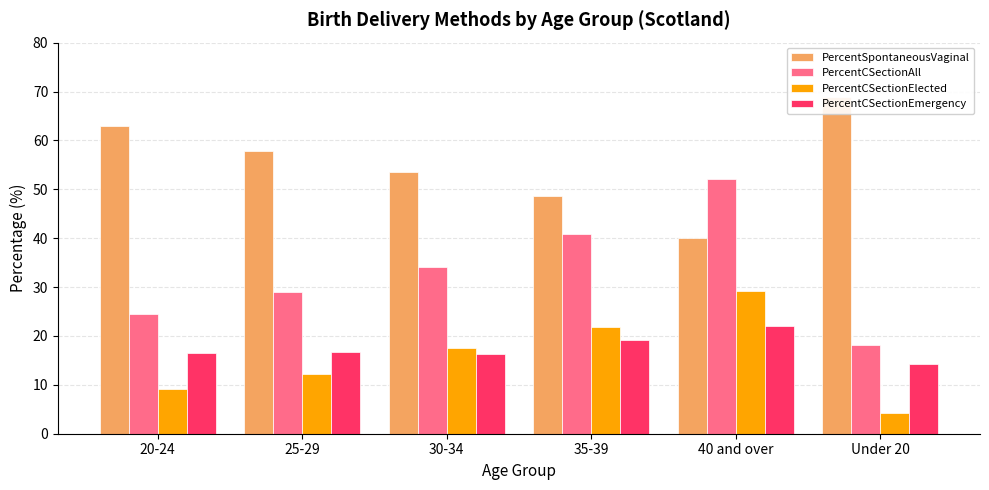

Where is PercentSpontaneousVaginal nearest to the value 54?

30-34